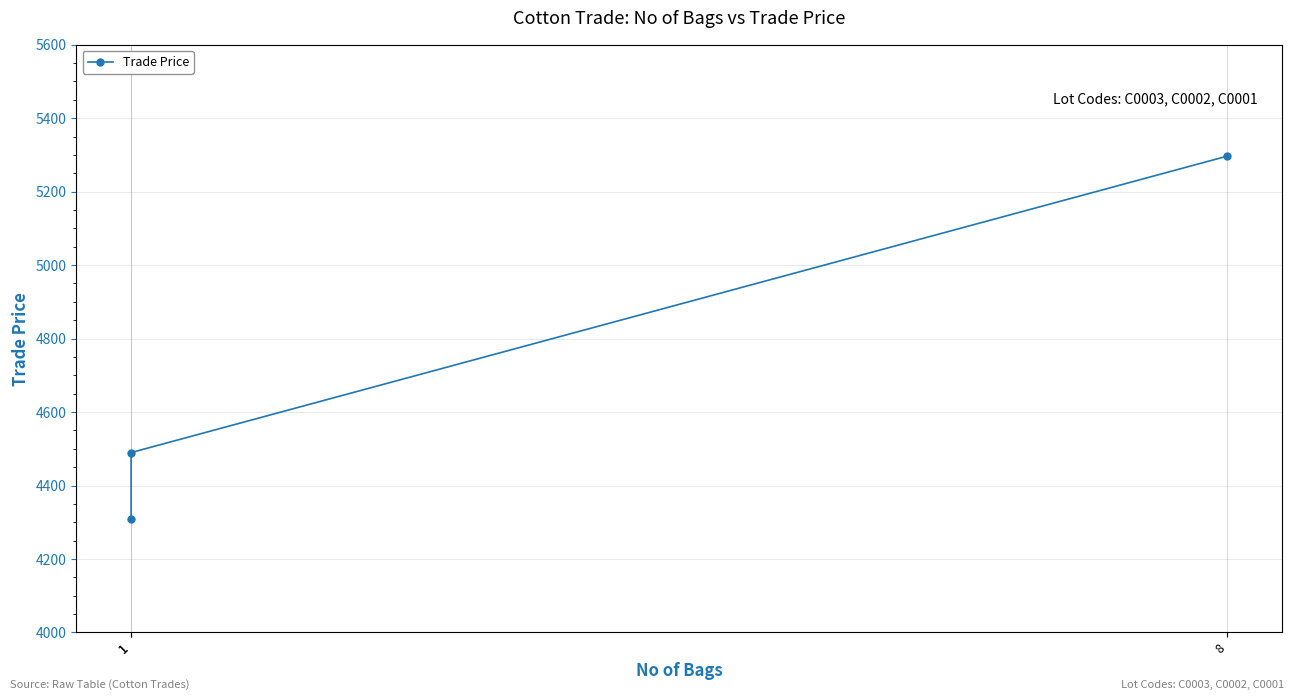

The chart shows a value of 4489.7 at 1. True or false?

True